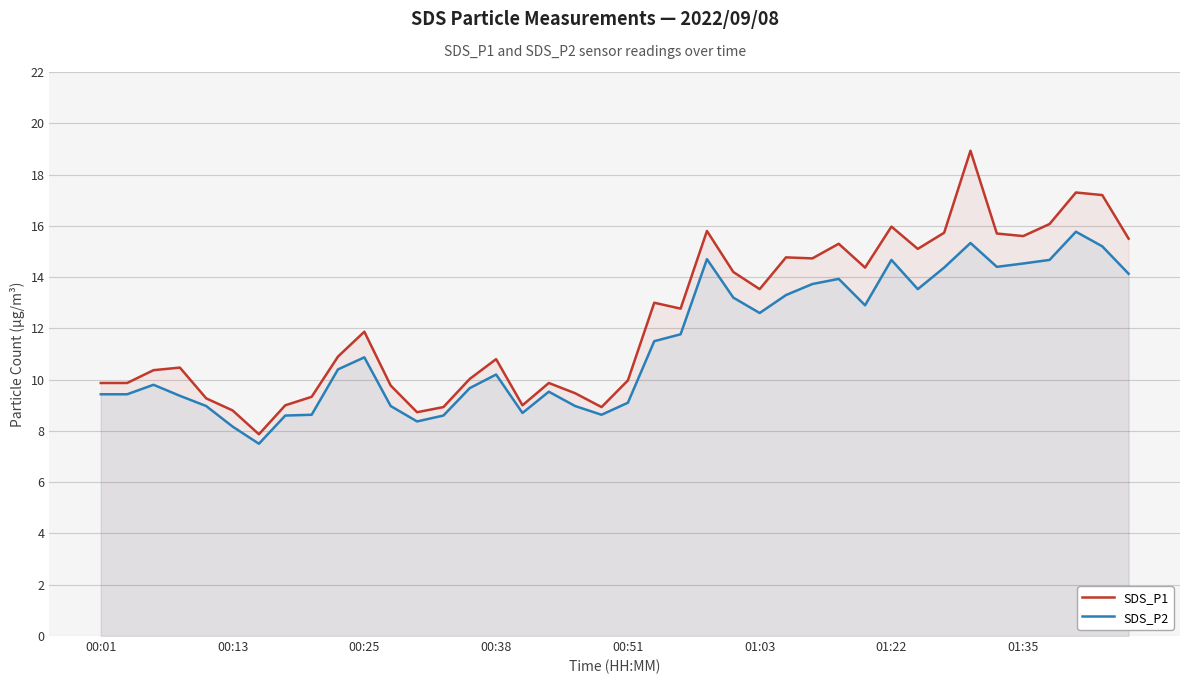

Rank the series by their maximum value, from highest to lowest.

SDS_P1, SDS_P2